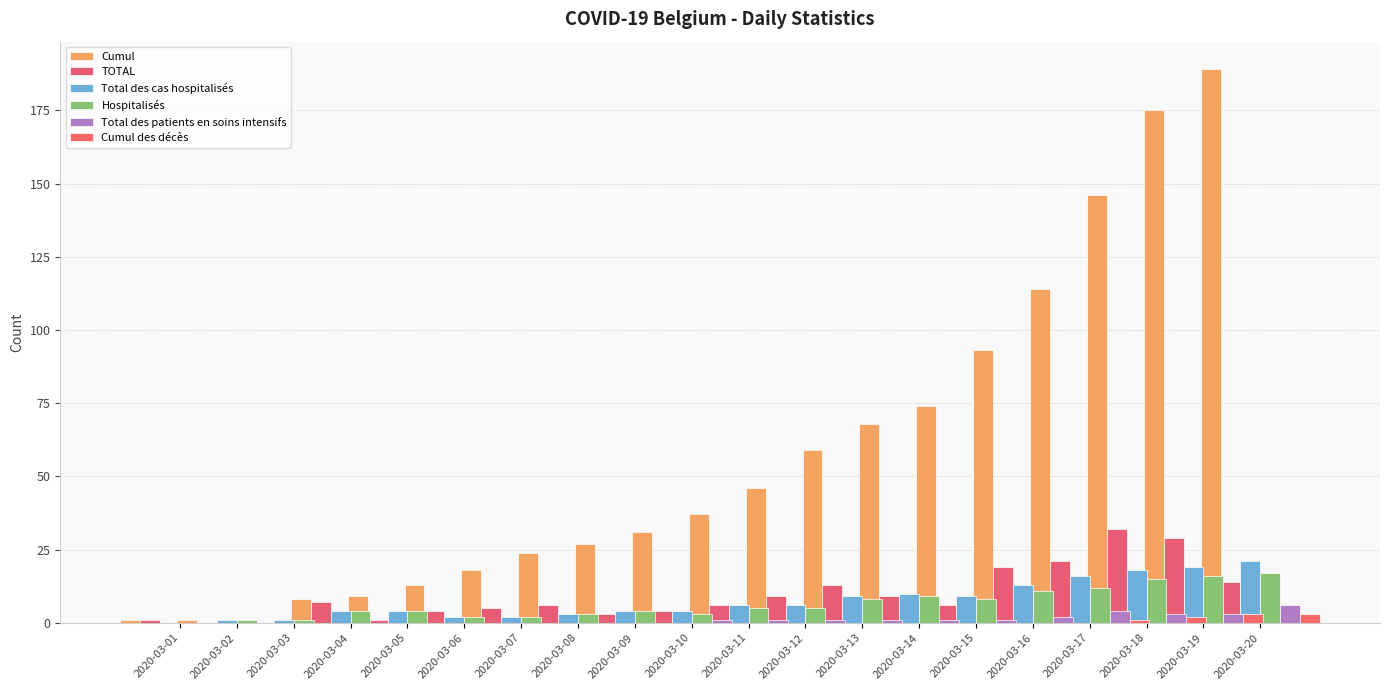

Reading left to right, transcribe all the data shown in this chart.

Cumul: 1	1	1	8	9	13	18	24	27	31	37	46	59	68	74	93	114	146	175	189
TOTAL: 1	0	0	7	1	4	5	6	3	4	6	9	13	9	6	19	21	32	29	14
Total des cas hospitalisés: 0	1	1	4	4	2	2	3	4	4	6	6	9	10	9	13	16	18	19	21
Hospitalisés: 0	1	1	4	4	2	2	3	4	3	5	5	8	9	8	11	12	15	16	17
Total des patients en soins intensifs: 0	0	0	0	0	0	0	0	0	1	1	1	1	1	1	2	4	3	3	6
Cumul des décès: 0	0	0	0	0	0	0	0	0	0	0	0	0	0	0	0	1	2	3	3